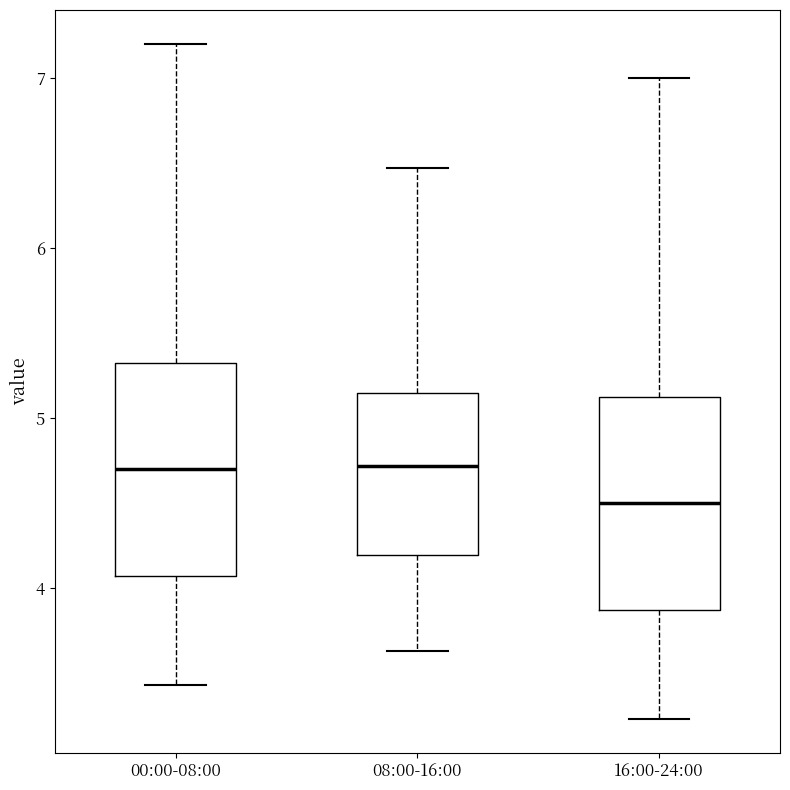

Reading left to right, read every box against the y-axis: the position of its median line, the range the box covers, and the ends of its whiskers. The values are not printed on the chart, so give them approximately, as read against the axis.

00:00-08:00: median 4.7, box 4.1 to 5.3, whiskers 3.4 to 7.2
08:00-16:00: median 4.7, box 4.2 to 5.1, whiskers 3.6 to 6.5
16:00-24:00: median 4.5, box 3.9 to 5.1, whiskers 3.2 to 7.0